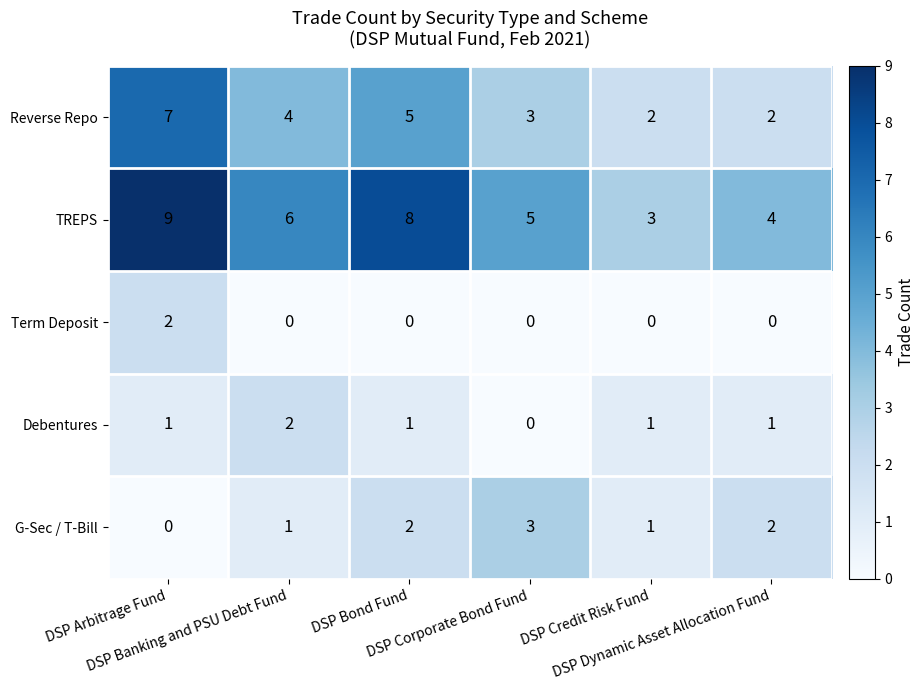

Which series has the largest total across all categories?

TREPS